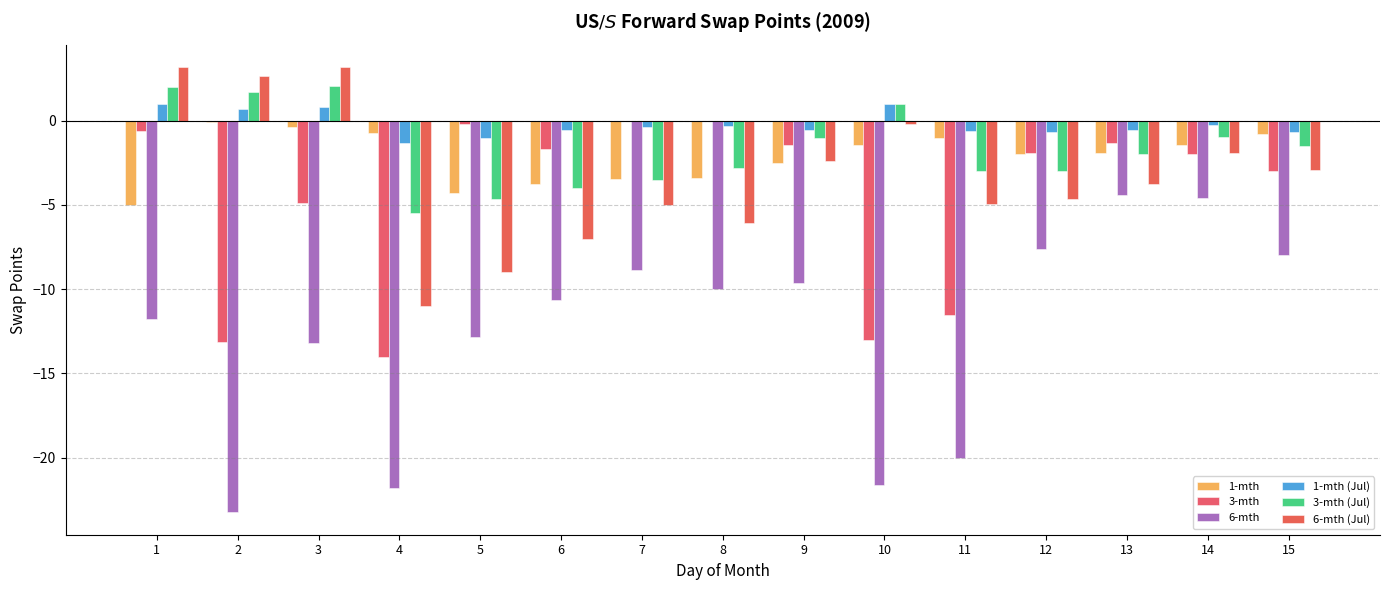

Reading right to left, transcribe all the data shown in this chart.

1-mth: -0.8	-1.4	-1.9	-2.0	-1.0	-1.5	-2.5	-3.4	-3.5	-3.7	-4.3	-0.7	-0.4	-0.1	-5.0
3-mth: -3.0	-2.0	-1.3	-1.9	-11.6	-13.0	-1.4	0.0	0.0	-1.7	-0.2	-14.0	-4.9	-13.1	-0.6
6-mth: -8.0	-4.6	-4.4	-7.6	-20.0	-21.6	-9.6	-10.0	-8.9	-10.6	-12.9	-21.8	-13.2	-23.2	-11.8
1-mth (Jul): -0.7	-0.3	-0.6	-0.7	-0.6	1.0	-0.6	-0.3	-0.4	-0.6	-1.0	-1.3	0.8	0.7	1.0
3-mth (Jul): -1.5	-0.9	-2.0	-3.0	-3.0	1.0	-1.0	-2.8	-3.5	-4.0	-4.7	-5.5	2.1	1.7	2.0
6-mth (Jul): -2.9	-1.9	-3.8	-4.6	-4.9	-0.2	-2.4	-6.1	-5.0	-7.0	-9.0	-11.0	3.2	2.6	3.2